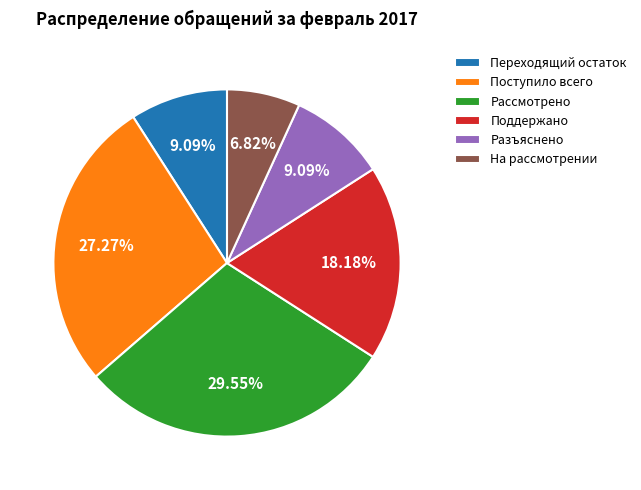

Combined, what portion of the pie is На рассмотрении and Разъяснено?

15.9%